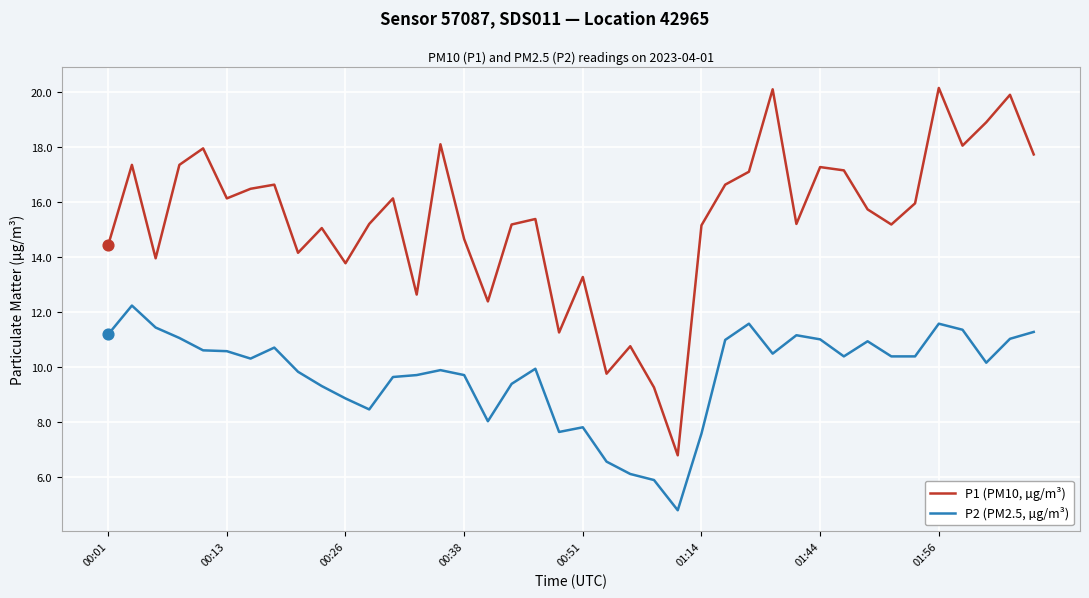

What are all the series names shown in the legend?

P1 (PM10, µg/m³), P2 (PM2.5, µg/m³)